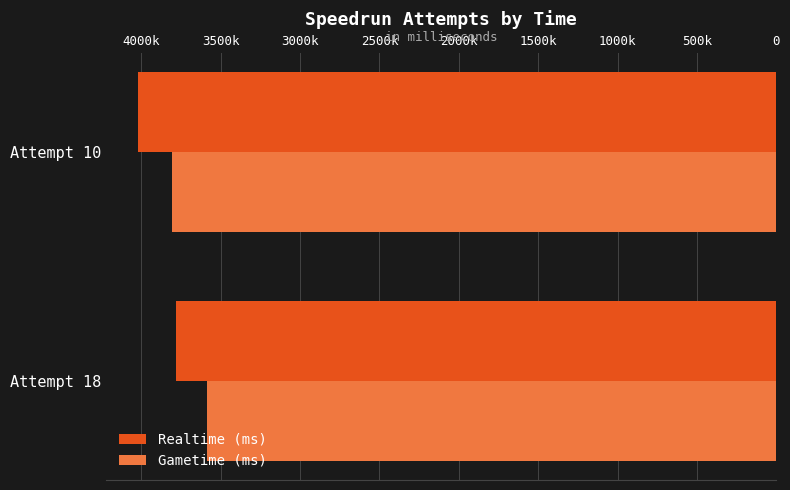

What are all the series names shown in the legend?

Realtime (ms), Gametime (ms)